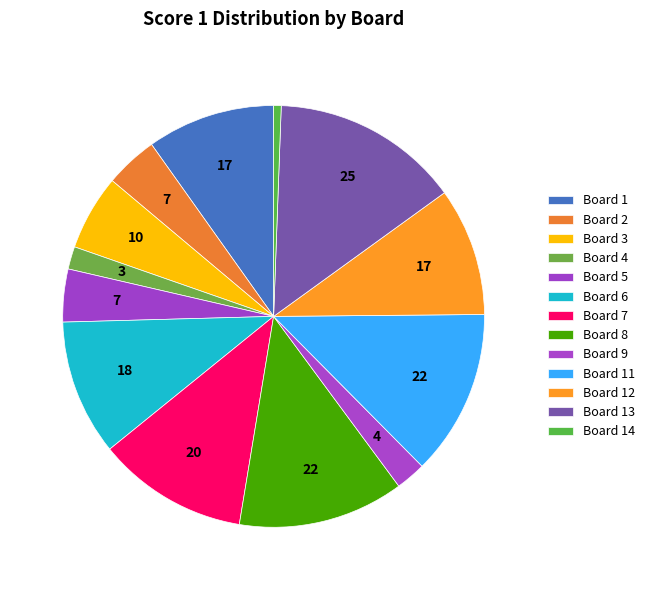

To the nearest percent, what percentage of the pie is Board 8?

13%